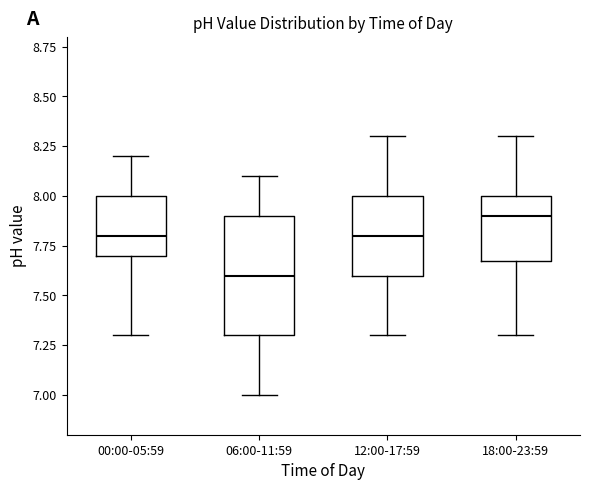

Which box's median line is the highest?

18:00-23:59